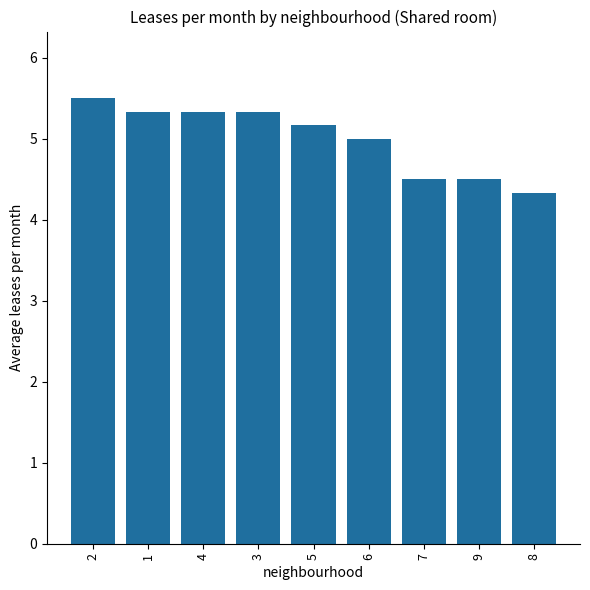

What is the minimum value shown in the chart?

4.3